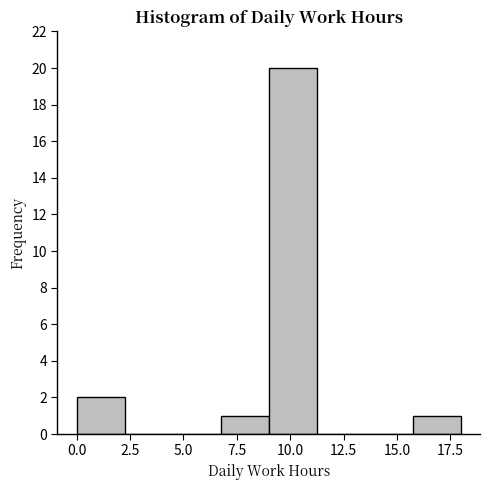

Over which range of the x-axis is the bar tallest?

9.0 to 11.0